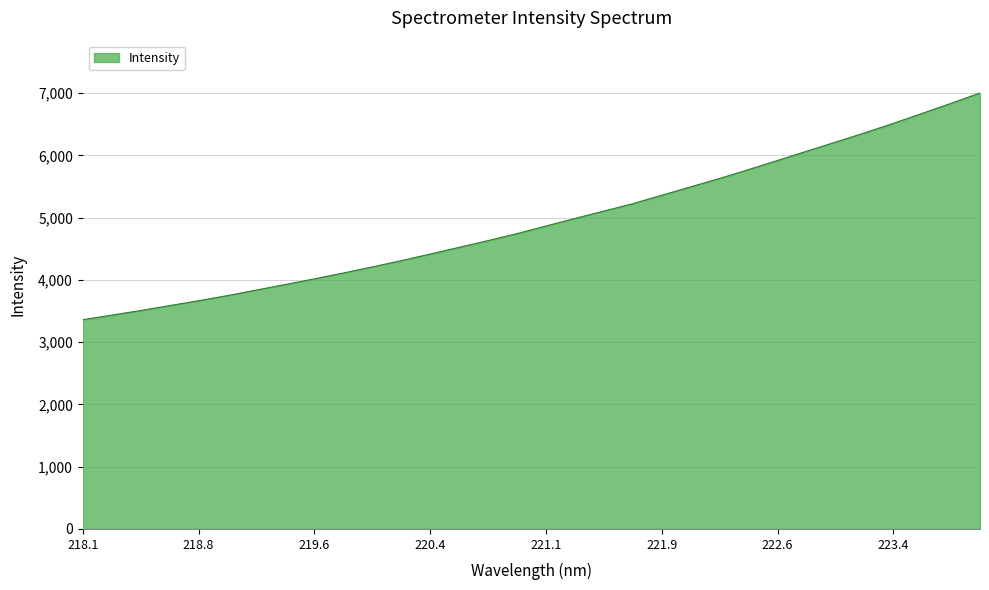

What is the difference between the maximum and minimum values?

3641.8